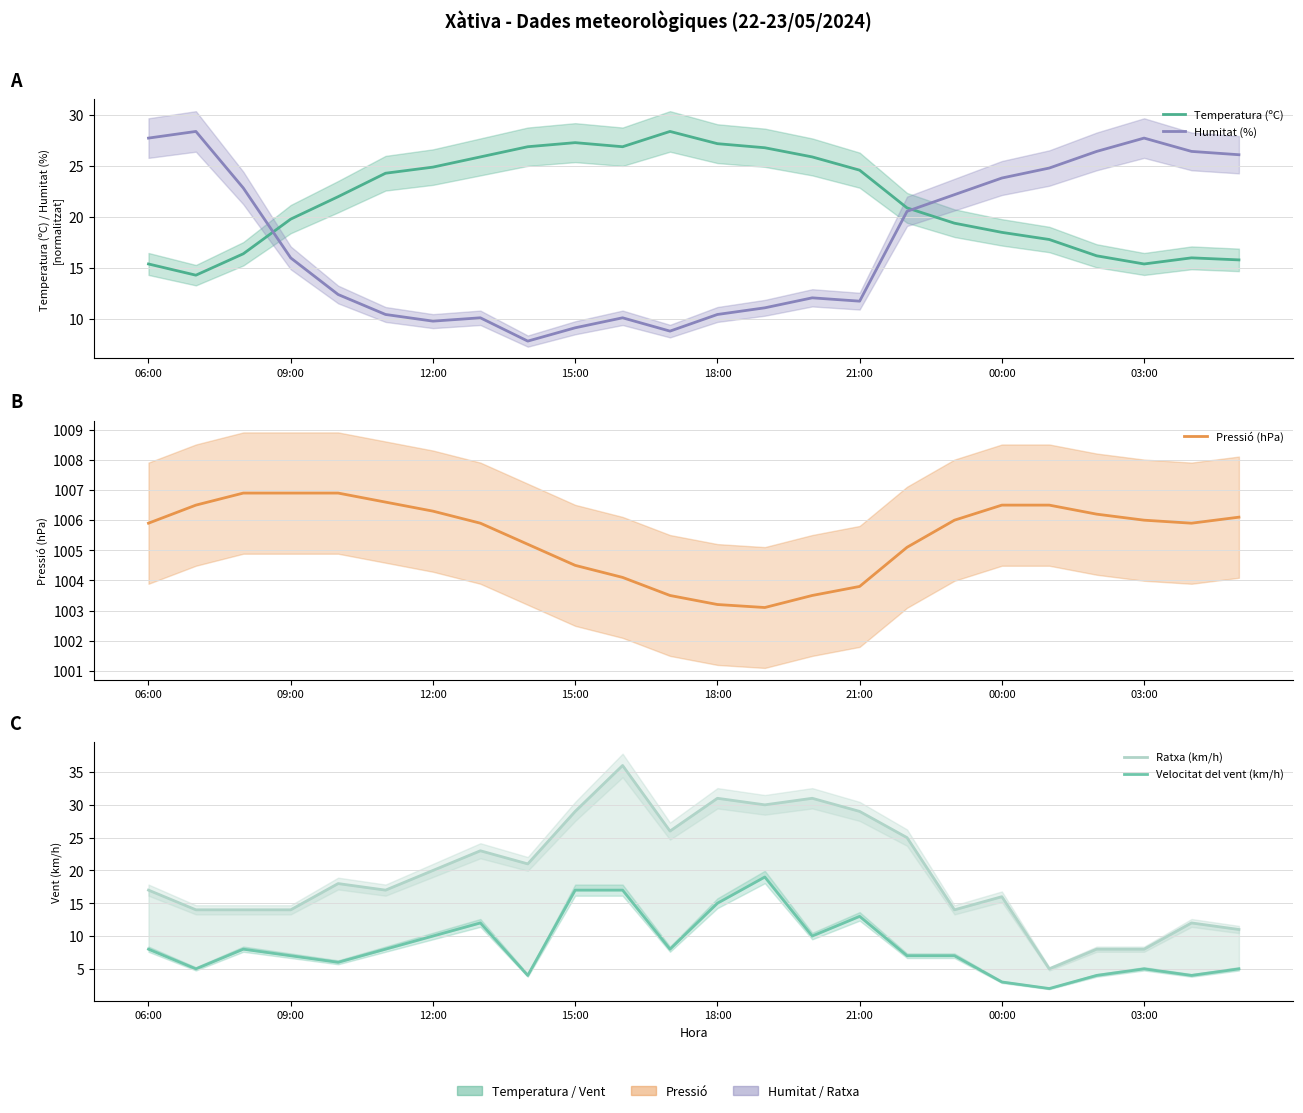

Reading left to right, extract all data points from this chart.

Temperatura (ºC): 15.4	14.3	16.4	19.8	22.0	24.3	24.9	25.9	26.9	27.3	26.9	28.4	27.2	26.8	25.9	24.6	20.9	19.4	18.5	17.8	16.2	15.4	16.0	15.8
Humitat (%): 27.7	28.4	22.9	16.0	12.4	10.4	9.8	10.1	7.8	9.1	10.1	8.8	10.4	11.1	12.1	11.8	20.6	22.2	23.8	24.8	26.4	27.7	26.4	26.1
Pressió (hPa): 1005.9	1006.5	1006.9	1006.9	1006.9	1006.6	1006.3	1005.9	1005.2	1004.5	1004.1	1003.5	1003.2	1003.1	1003.5	1003.8	1005.1	1006.0	1006.5	1006.5	1006.2	1006.0	1005.9	1006.1
Ratxa (km/h): 17.0	14.0	14.0	14.0	18.0	17.0	20.0	23.0	21.0	29.0	36.0	26.0	31.0	30.0	31.0	29.0	25.0	14.0	16.0	5.0	8.0	8.0	12.0	11.0
Velocitat del vent (km/h): 8.0	5.0	8.0	7.0	6.0	8.0	10.0	12.0	4.0	17.0	17.0	8.0	15.0	19.0	10.0	13.0	7.0	7.0	3.0	2.0	4.0	5.0	4.0	5.0